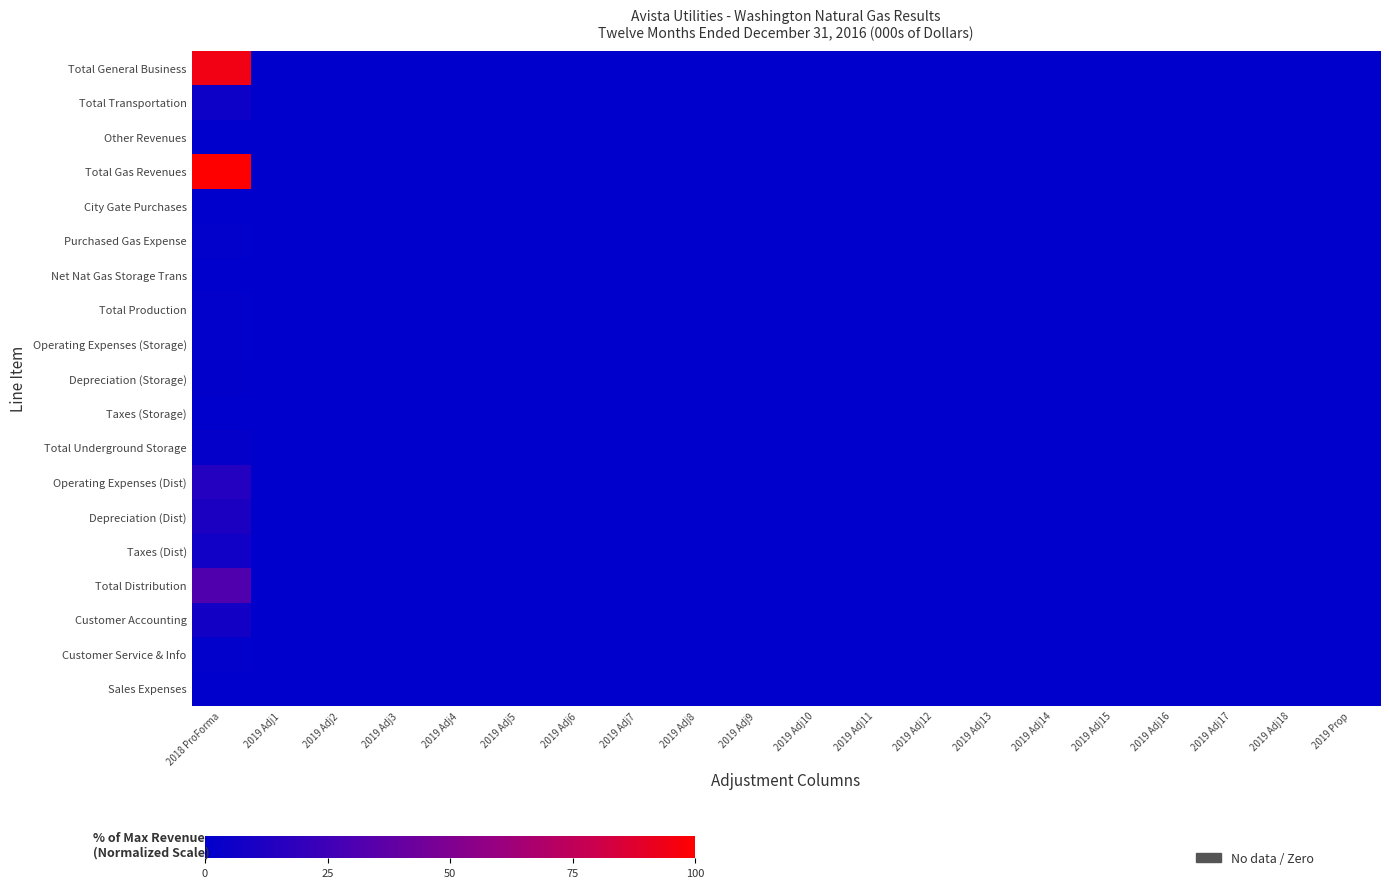

Rank the series at 2019 Adj18 from lowest to highest value.

Total General Business, Total Transportation, Other Revenues, Total Gas Revenues, City Gate Purchases, Purchased Gas Expense, Net Nat Gas Storage Trans, Total Production, Operating Expenses (Storage), Depreciation (Storage), Taxes (Storage), Total Underground Storage, Operating Expenses (Dist), Depreciation (Dist), Taxes (Dist), Total Distribution, Customer Accounting, Customer Service & Info, Sales Expenses